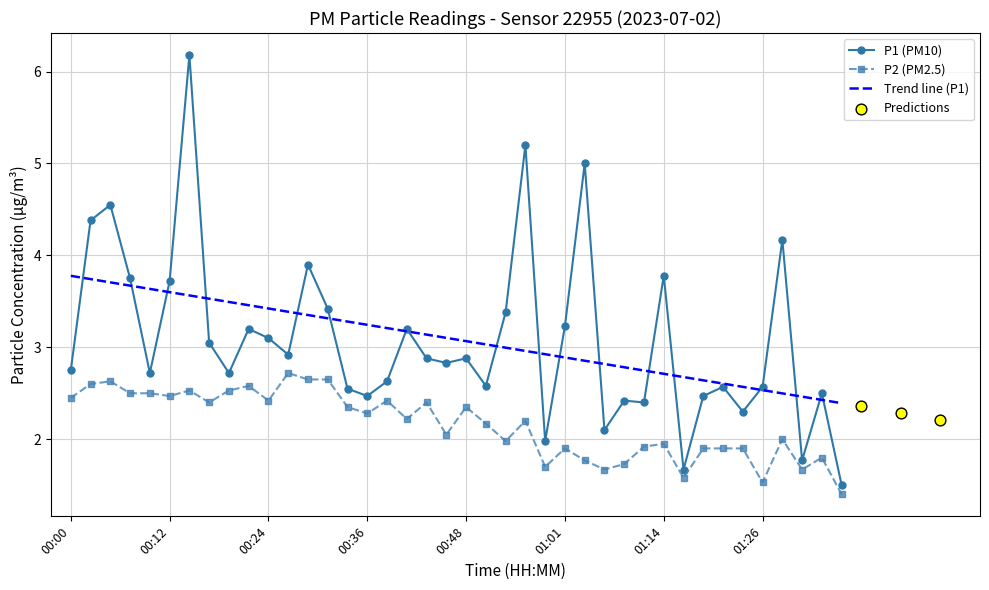

At how many categories does at least one series exceed 5?

2